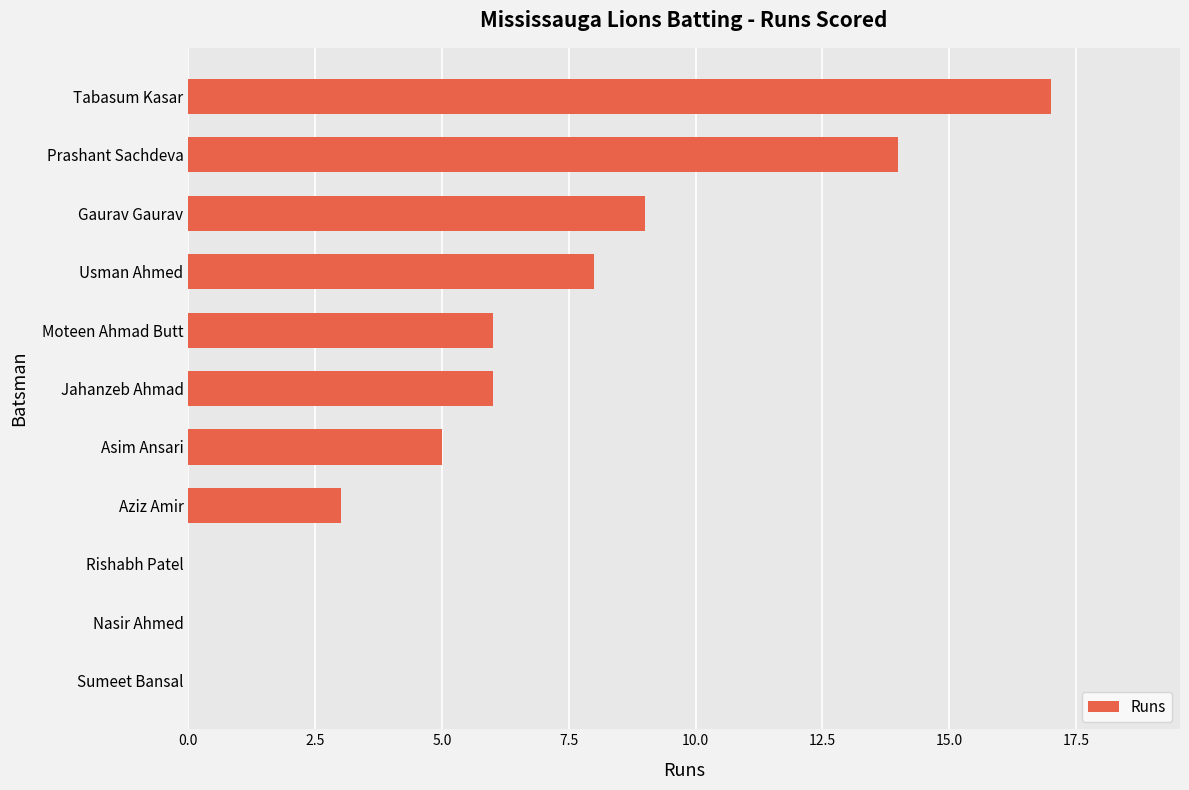

What is the sum of all values?

68